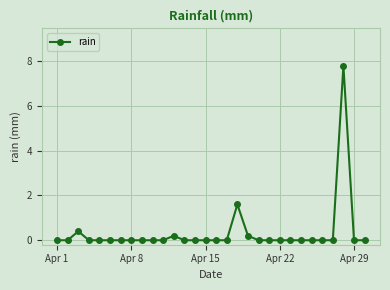

Reading right to left, what are all the values shown in this chart?

0.0	0.0	7.8	0.0	0.0	0.0	0.0	0.0	0.0	0.0	0.0	0.2	1.6	0.0	0.0	0.0	0.0	0.0	0.2	0.0	0.0	0.0	0.0	0.0	0.0	0.0	0.0	0.4	0.0	0.0